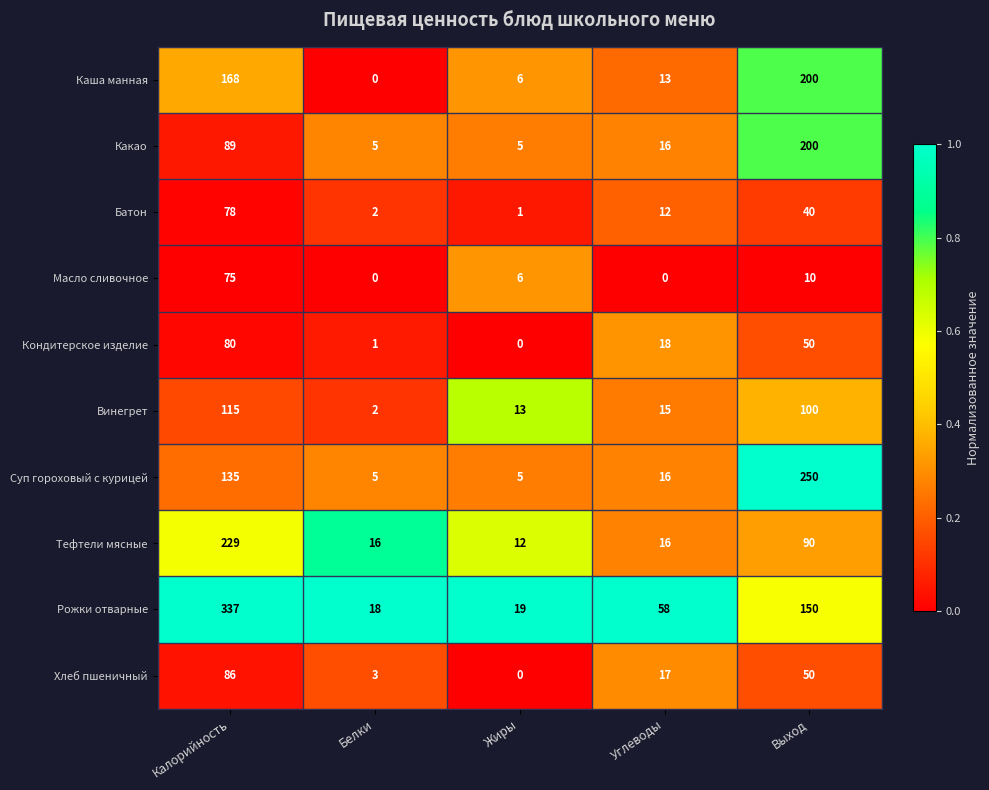

What is the total value across all series at Выход?

1140